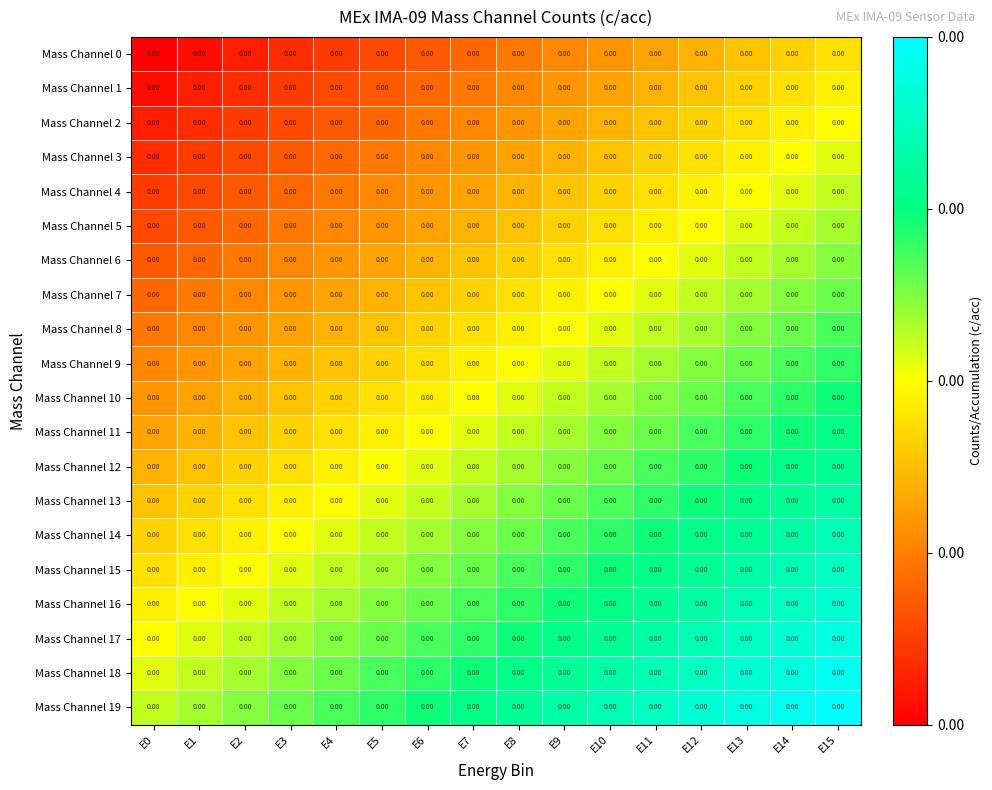

At which label is Mass Channel 10 closest to 0?

E0